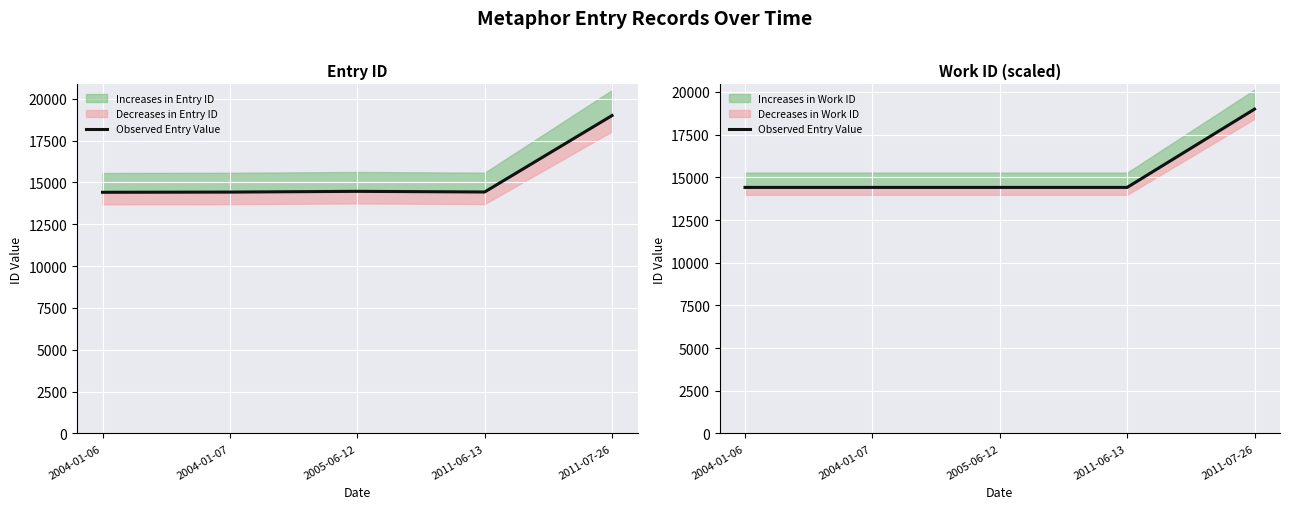

What value does the data have at 2011-07-26, to the nearest 50?

19000